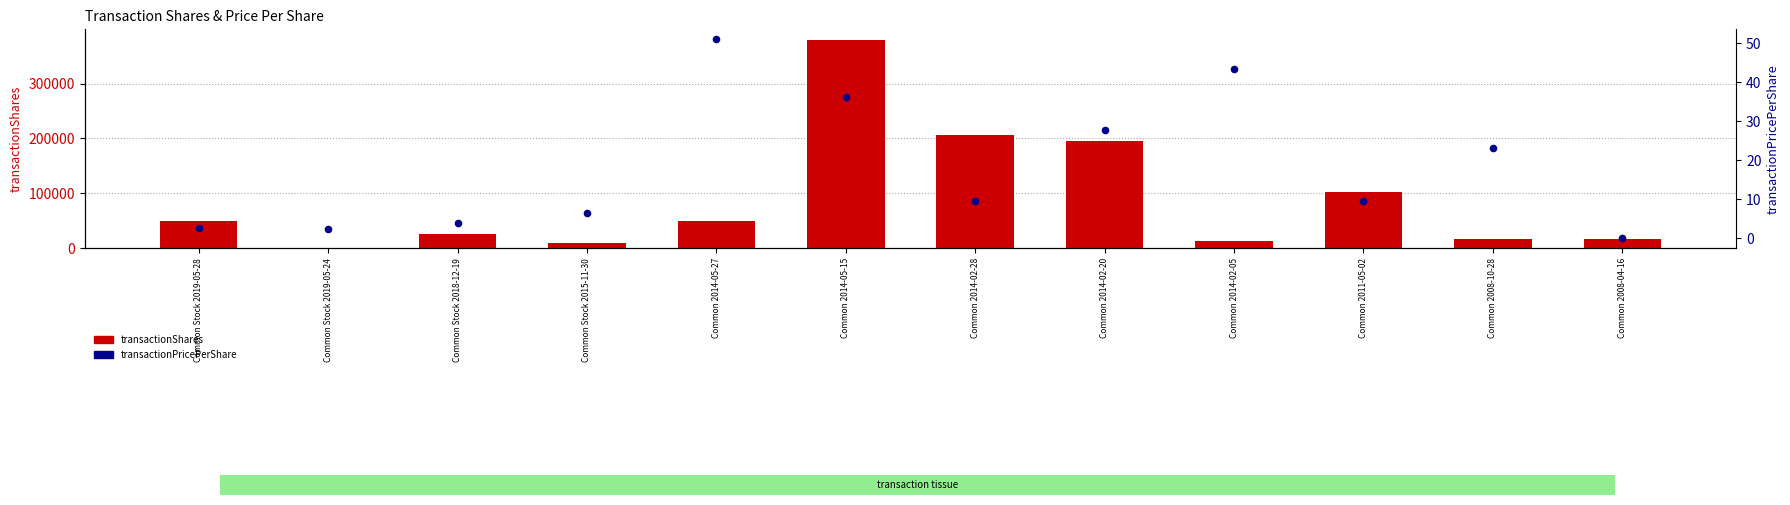

Which series reaches the maximum Y coordinate?

transactionShares